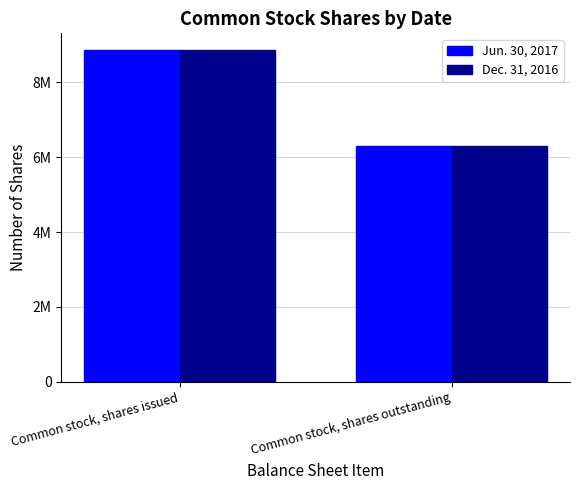

What is the difference between the maximum and minimum values in the Jun. 30, 2017 series?

2566497